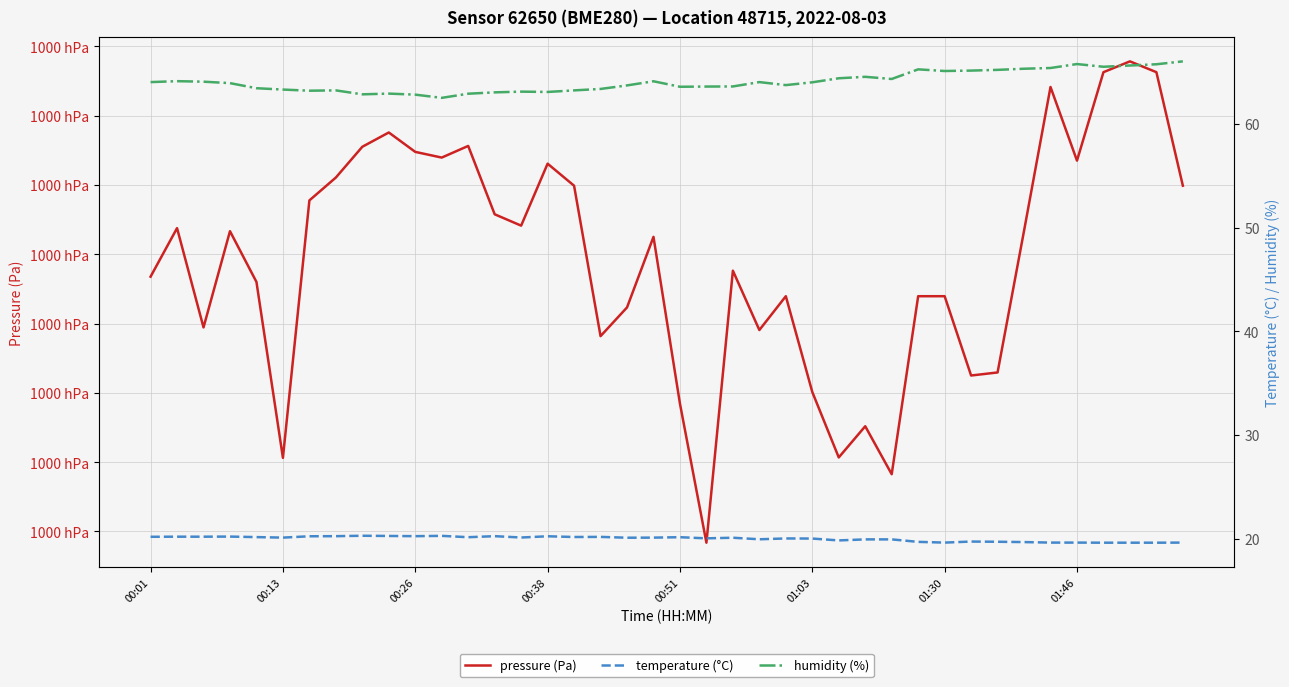

Rank the series at 13 from highest to lowest value.

pressure (Pa), humidity (%), temperature (°C)